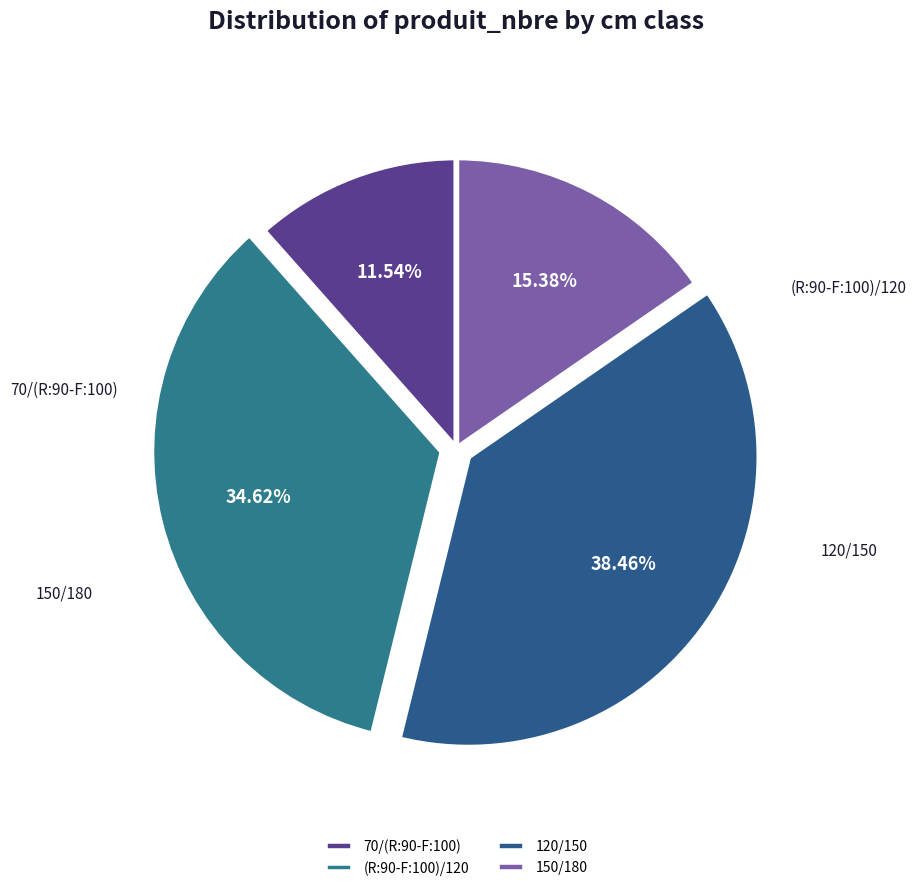

To the nearest percent, what percentage of the pie is 120/150?

38%